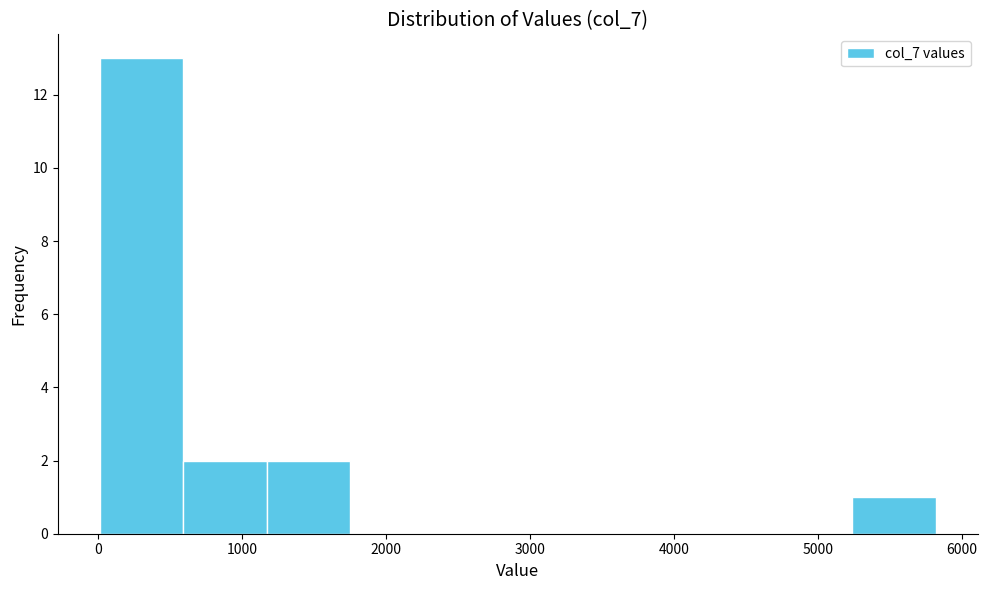

Reading left to right, list every bar in this chart as the range it spans on the x-axis followed by its height. Neither the bar edges nor the heights are printed on the chart, so give them approximately, as read against the axes.

0 to 600: 13
600 to 1200: 2
1200 to 1800: 2
1800 to 2300: 0
2300 to 2900: 0
2900 to 3500: 0
3500 to 4100: 0
4100 to 4700: 0
4700 to 5200: 0
5200 to 5800: 1